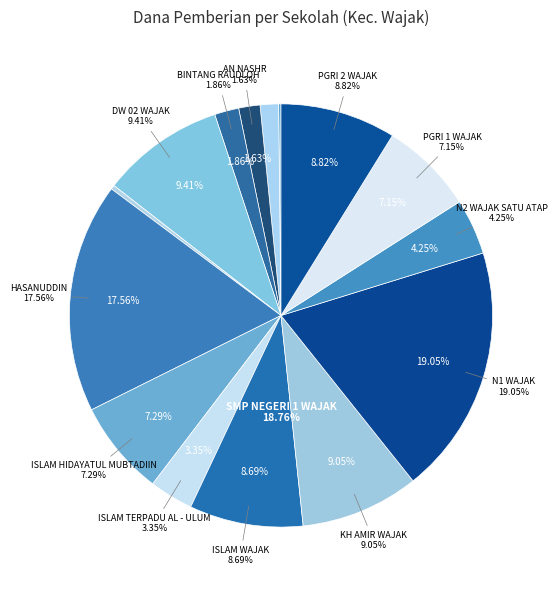

Does SMP NEGERI 1 WAJAK represent more than half of the total?

No